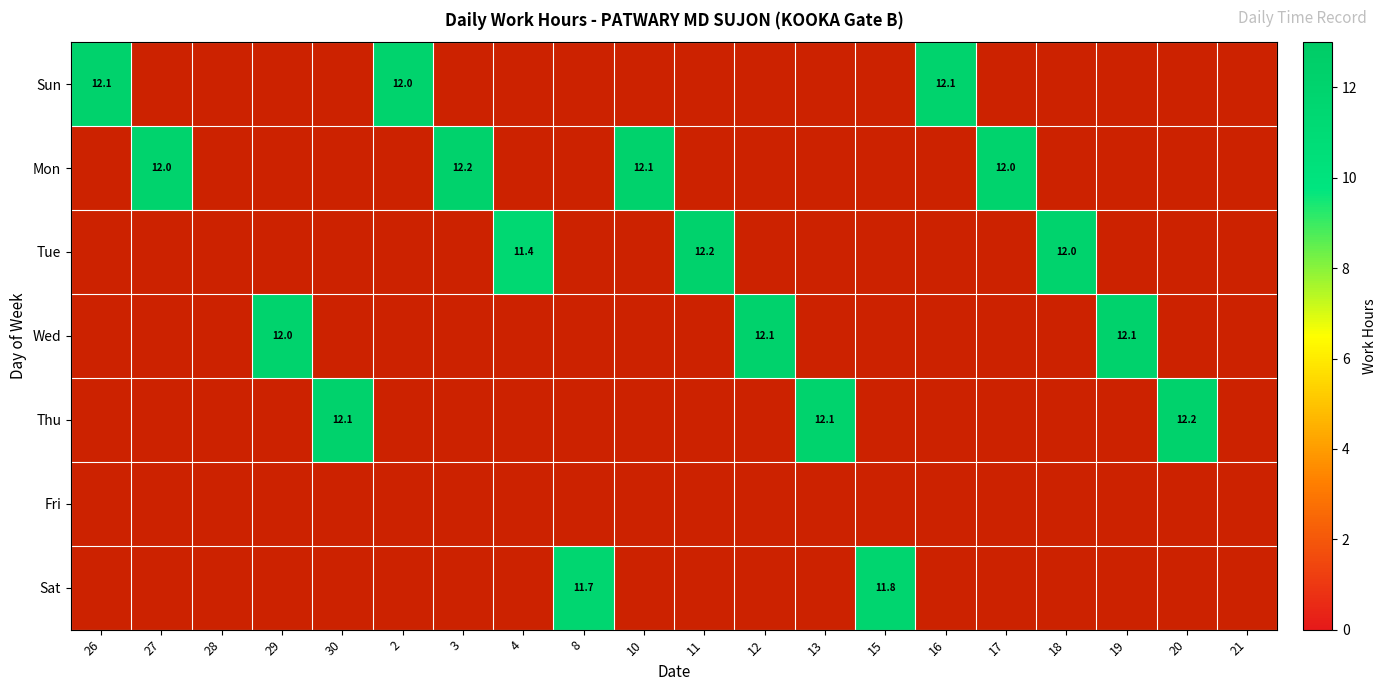

The value of Wed at 19 is 12.1. True or false?

True